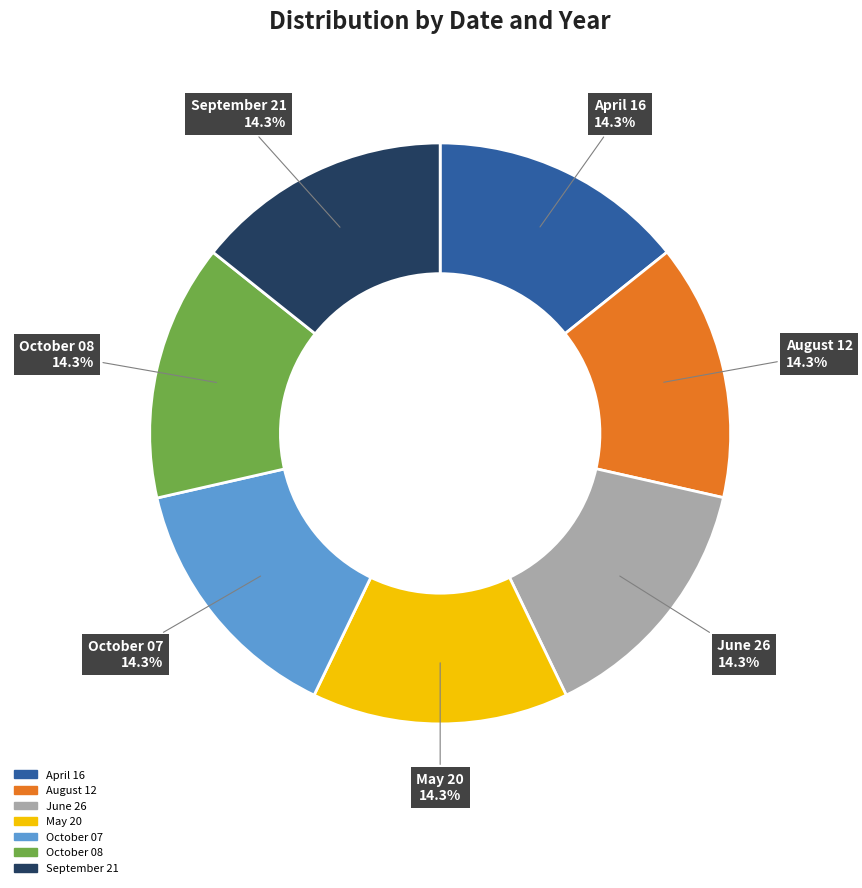

Combined, do June 26 and May 20 account for over 50%?

No